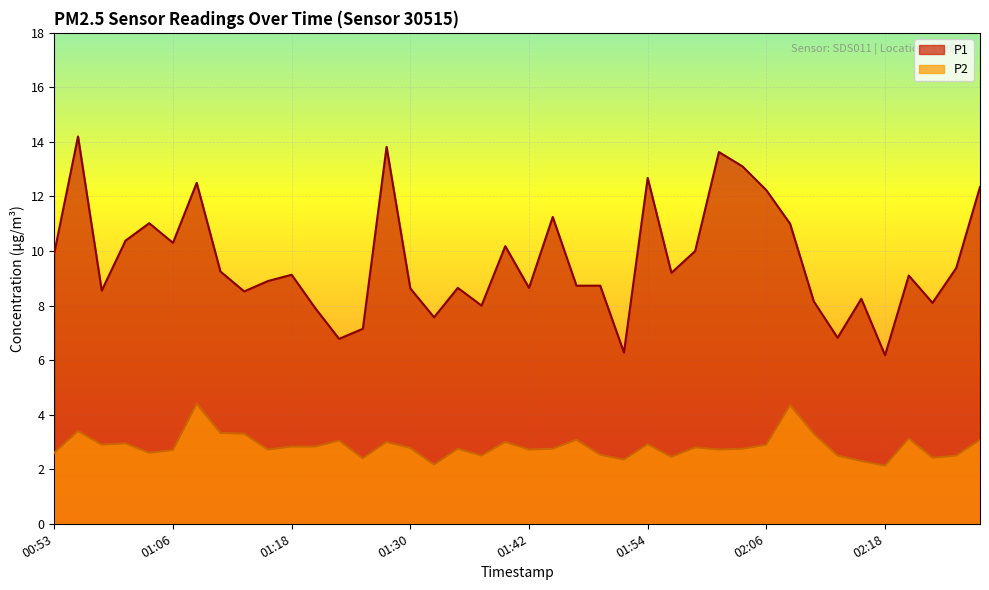

How many interior local valleys does the P2 series have?

12